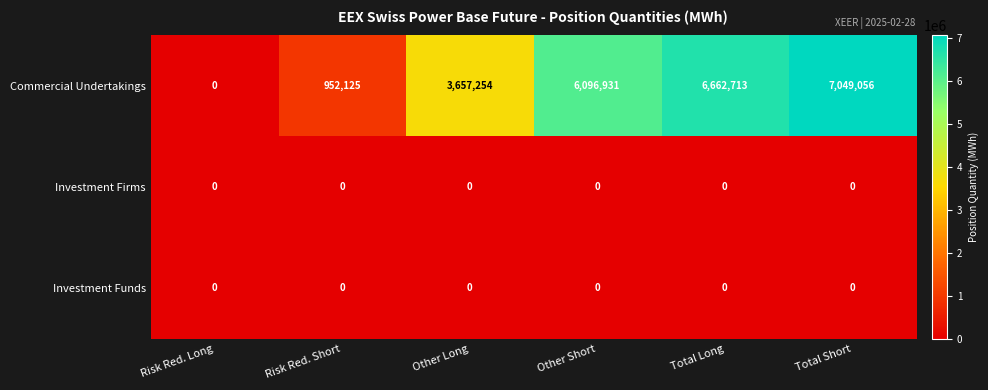

What is the greatest value displayed?

7049056